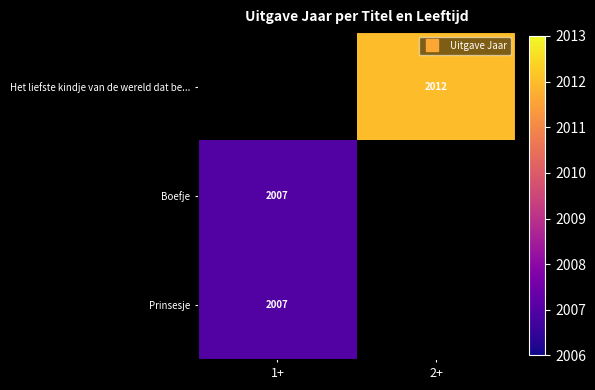

How many distinct data groups are displayed?

3